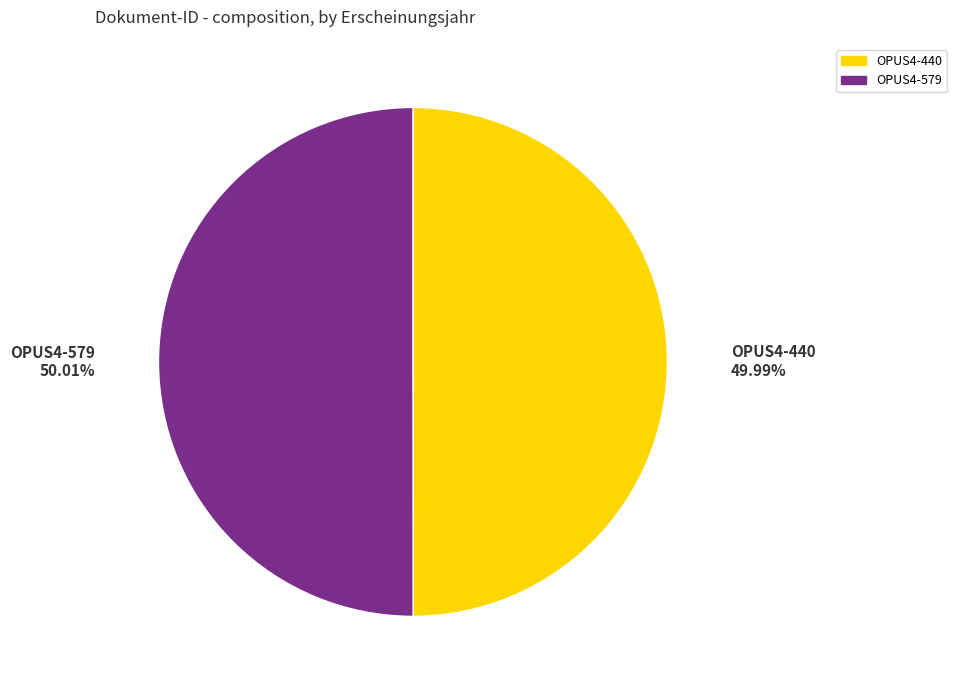

Combined, what portion of the pie is OPUS4-440 and OPUS4-579?

100.0%